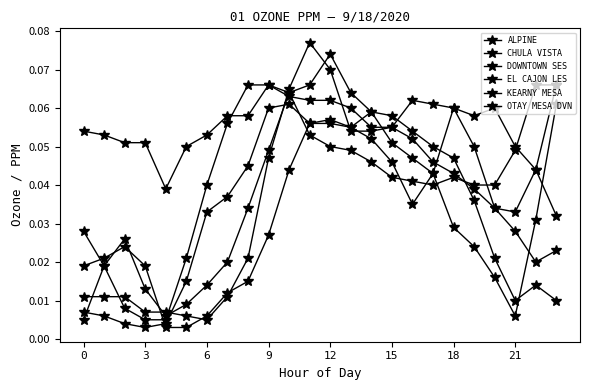

Does the chart have visible grid lines?

No